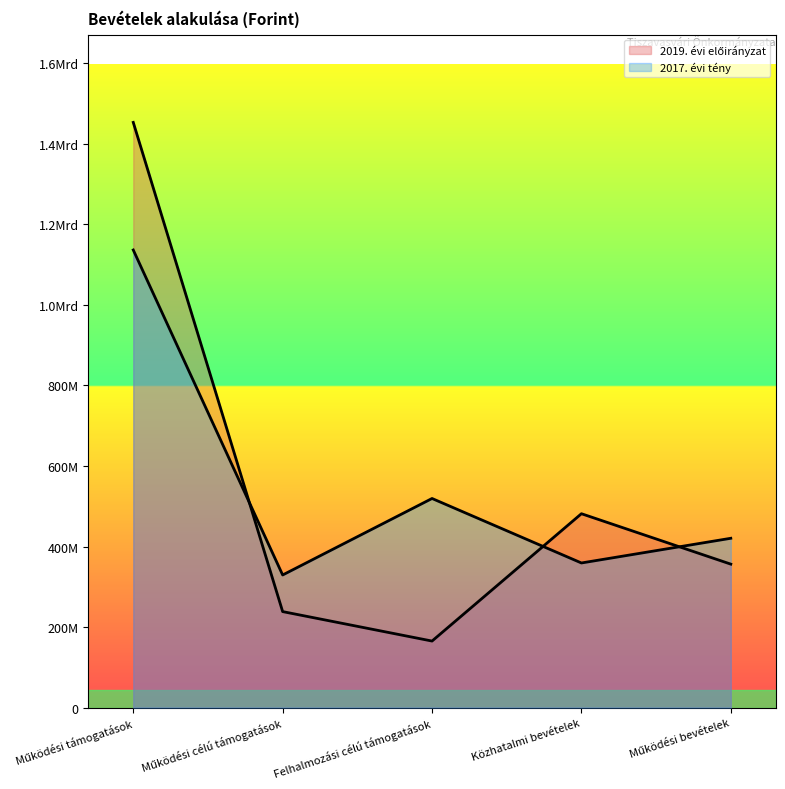

What is the smallest value displayed?

165284566